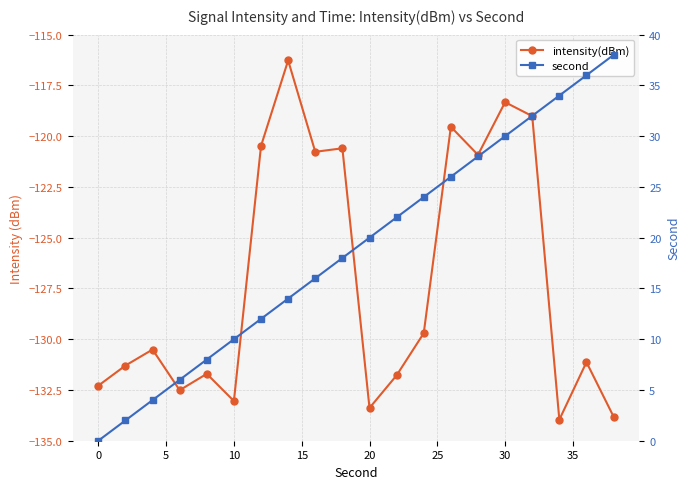

List the series in order of their peak value, highest first.

second, intensity(dBm)